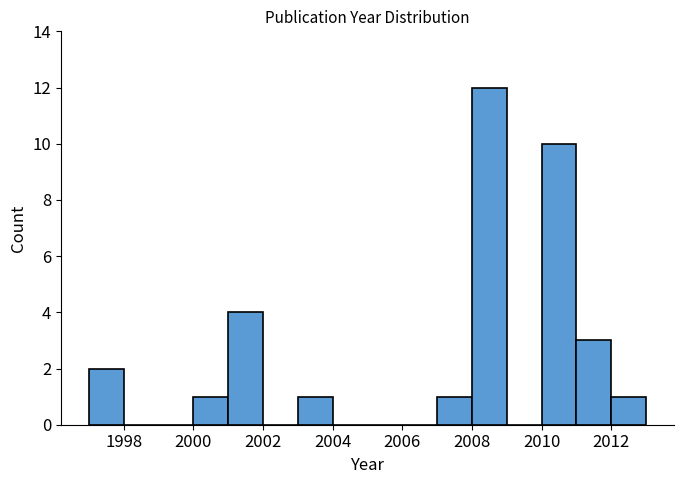

How tall is the bar that spans 2011 to 2012 on the x-axis? The values are not printed on the chart, so give them approximately, as read against the axis.

3